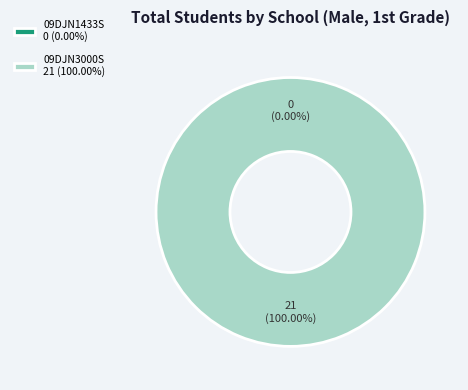

To the nearest percent, what percentage of the pie is 09DJN3000S?

100%